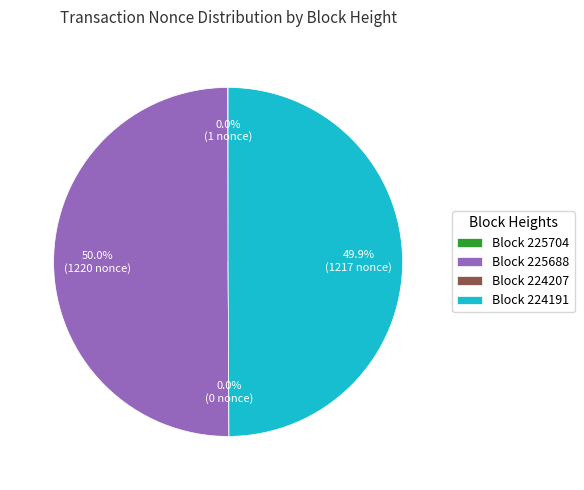

What is the smallest slice in the pie chart?

224207